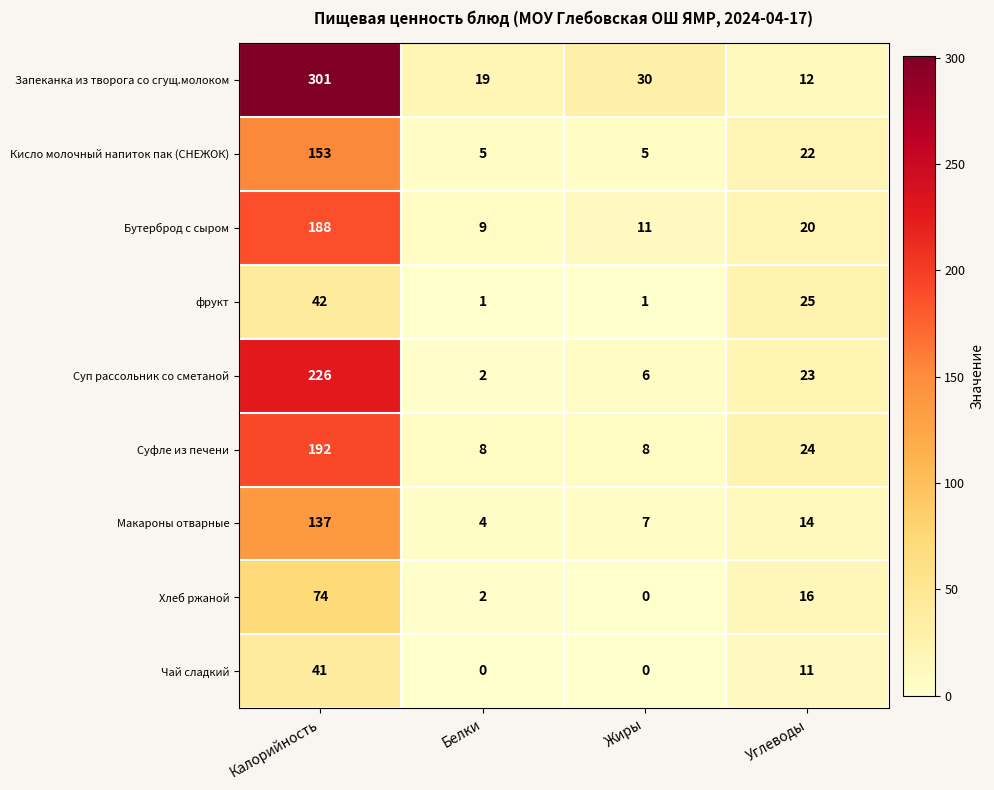

What is the highest value of the Запеканка из творога со сгущ.молоком series?

301